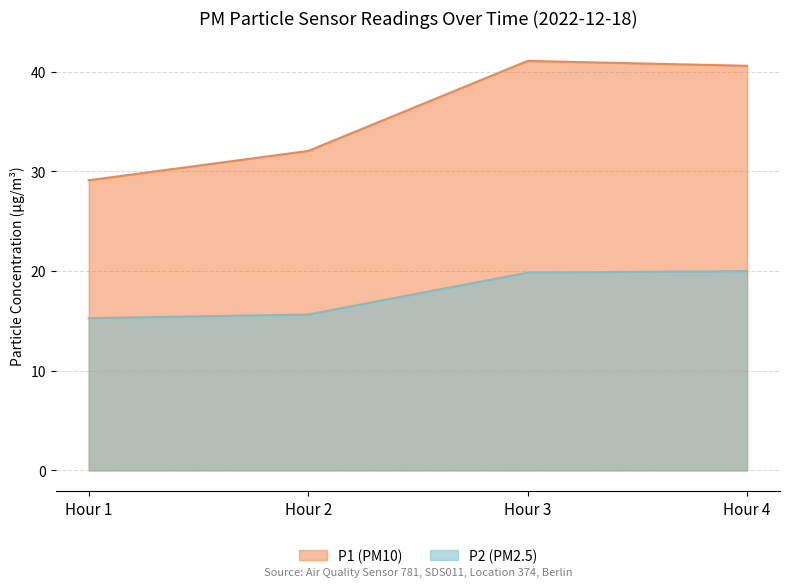

How many distinct data groups are displayed?

2